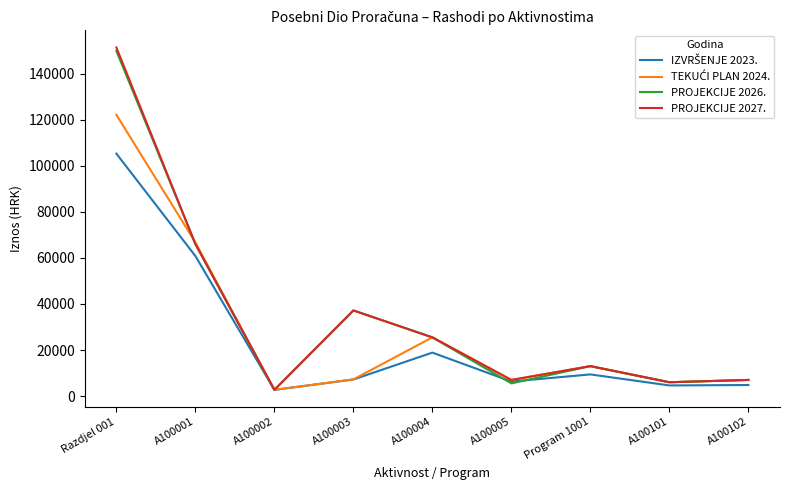

Which series changed the most between Razdjel 001 and A100004?

PROJEKCIJE 2027.